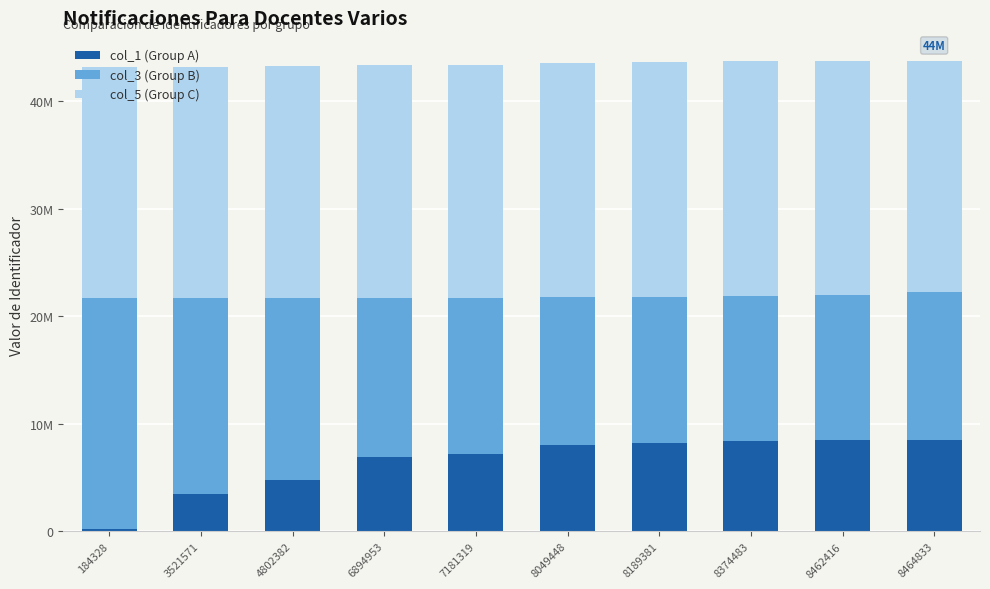

What are all the series names shown in the legend?

col_1 (Group A), col_3 (Group B), col_5 (Group C)